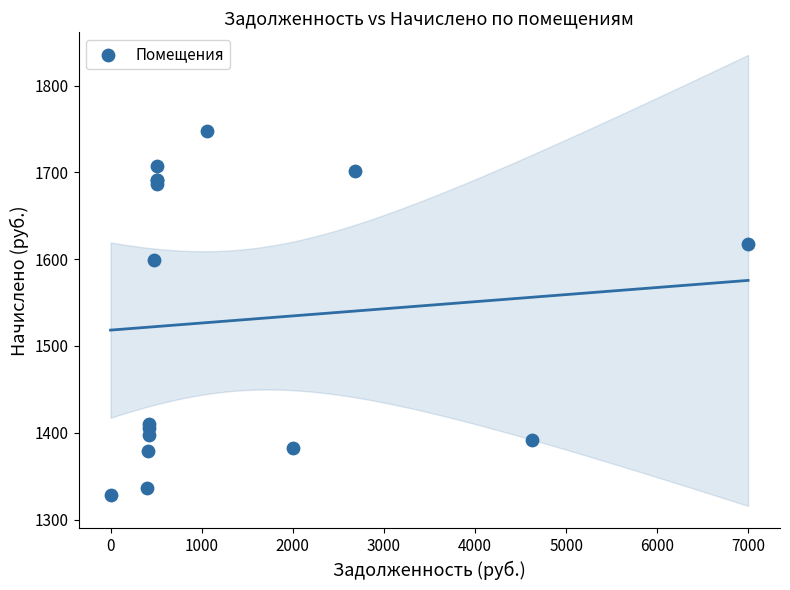

What Y value in the scatter plot is closest to 1537?

1599.4